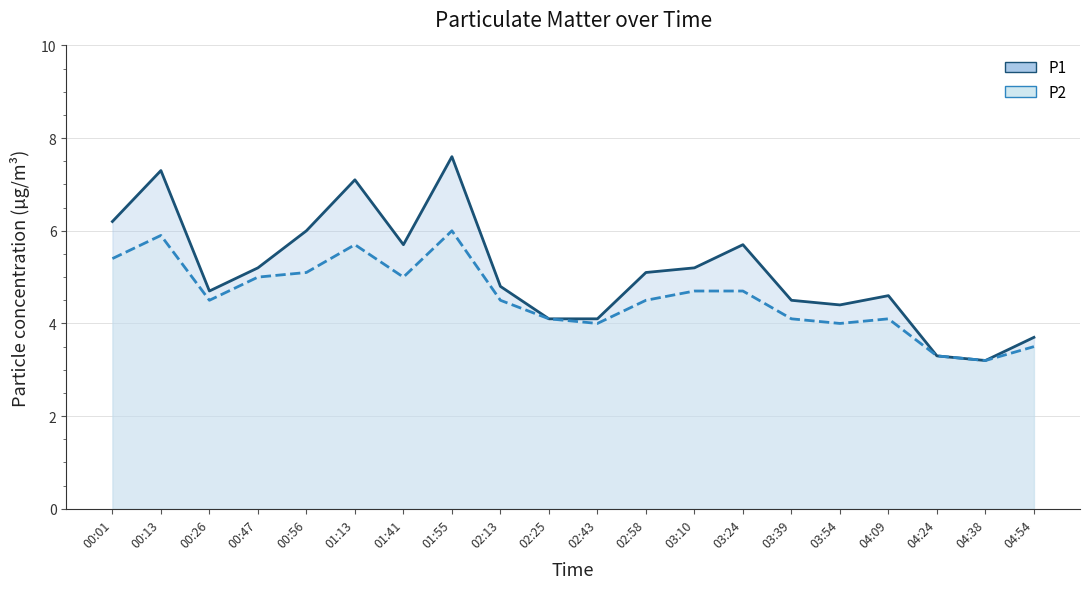

True or false: P2 line and P1 line cross at least once.

False